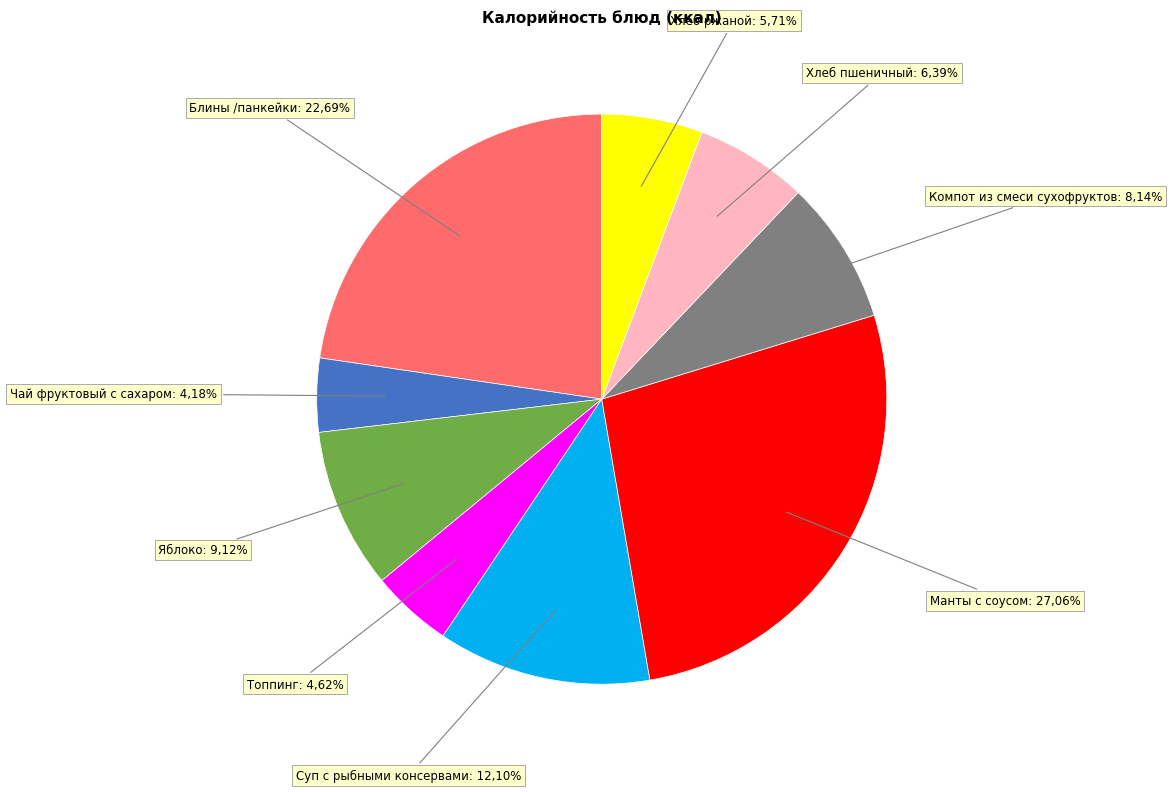

Does Чай фруктовый с сахаром account for over 50% of the chart?

No